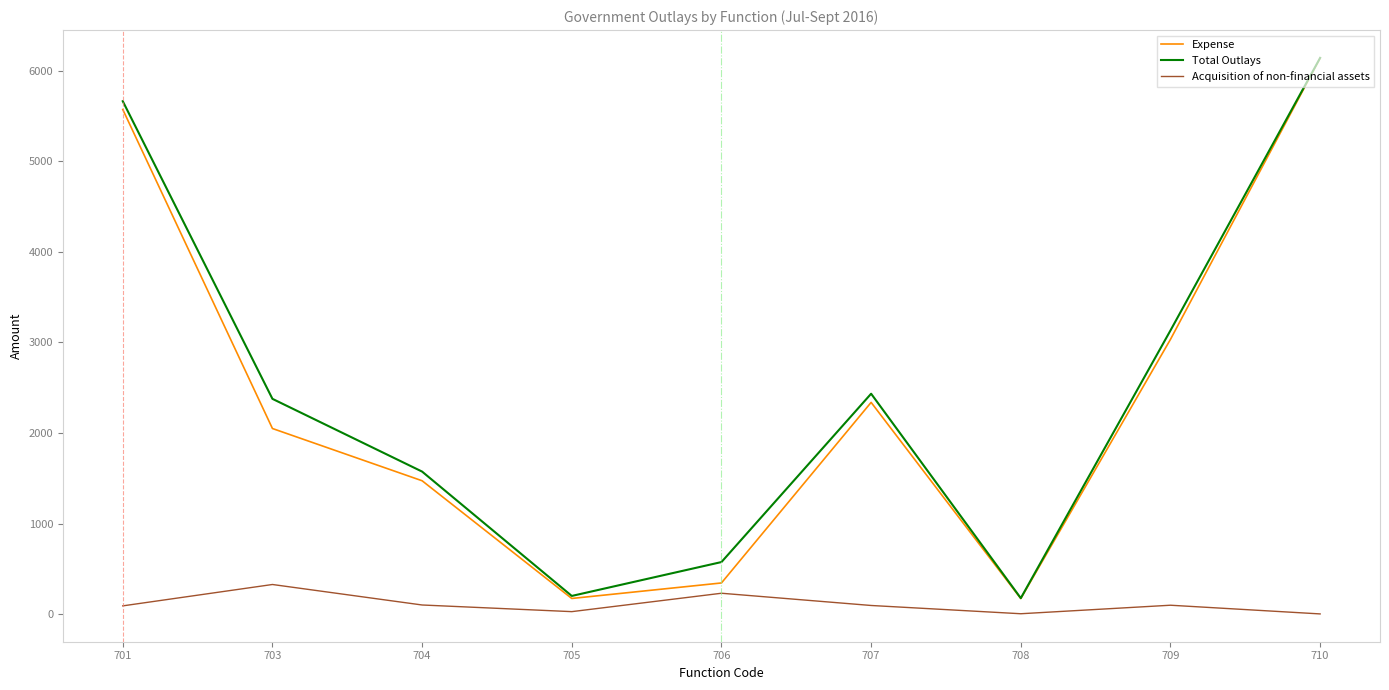

Is it true that Total Outlays equals 10803.9 at 710?

False